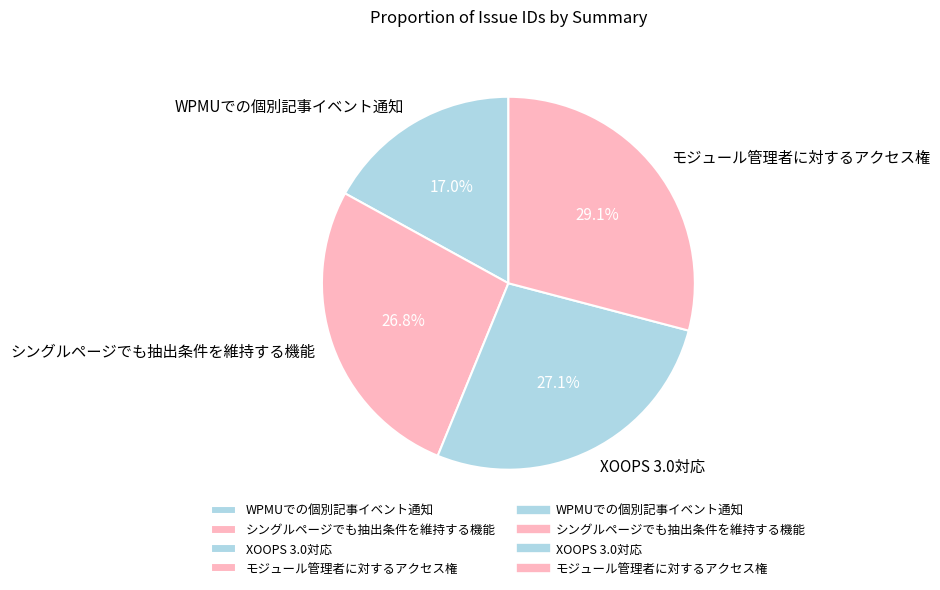

To the nearest percent, what is the combined percentage of シングルページでも抽出条件を維持する機能 and モジュール管理者に対するアクセス権?

56%